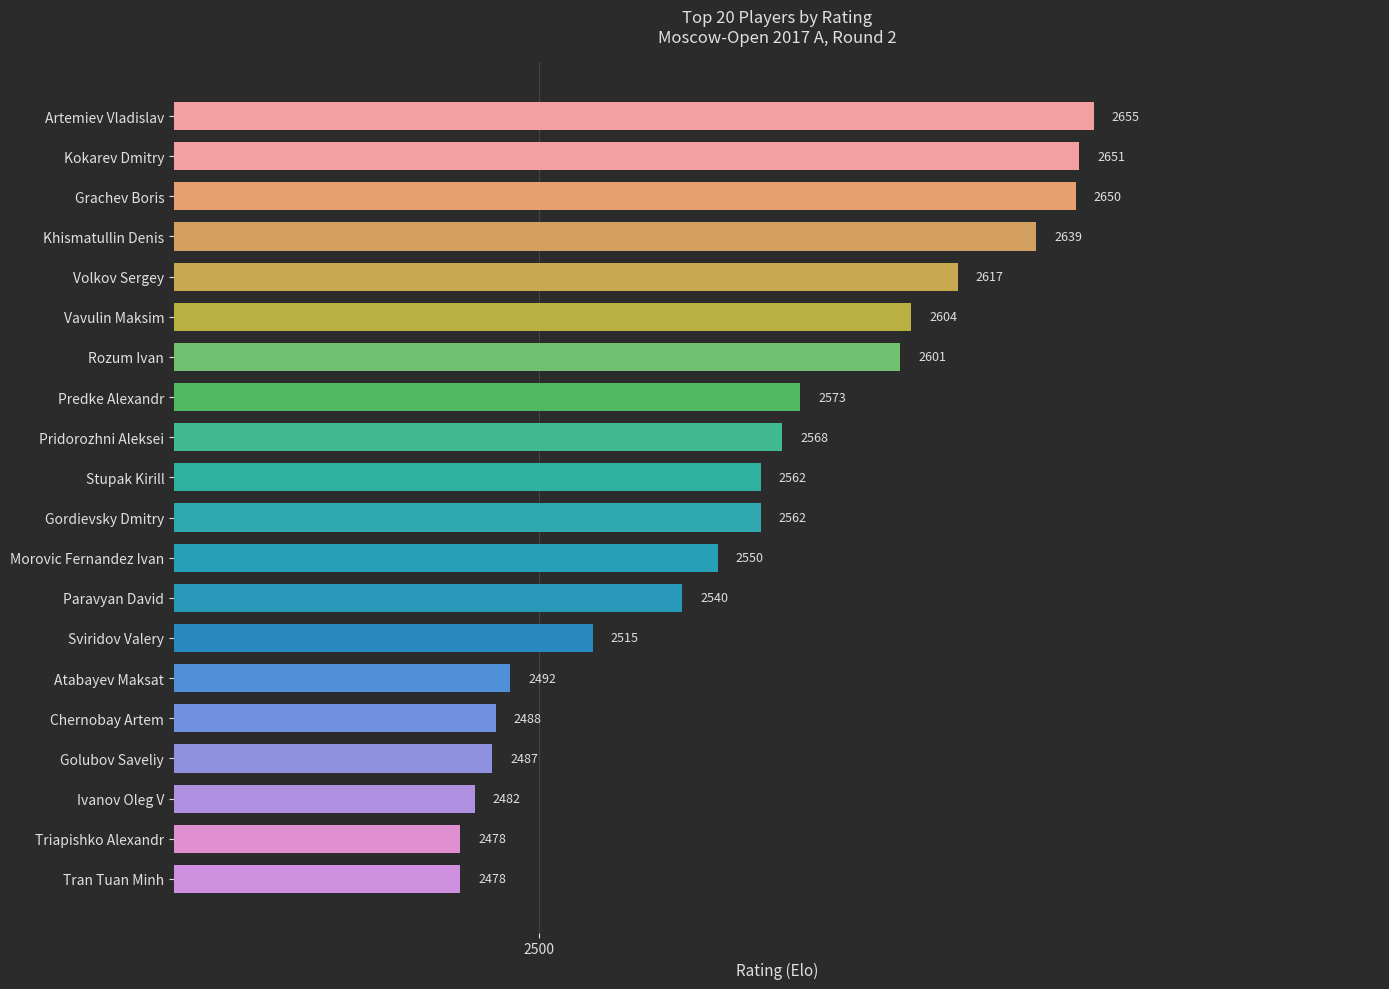

Count the number of categories in the chart.

20